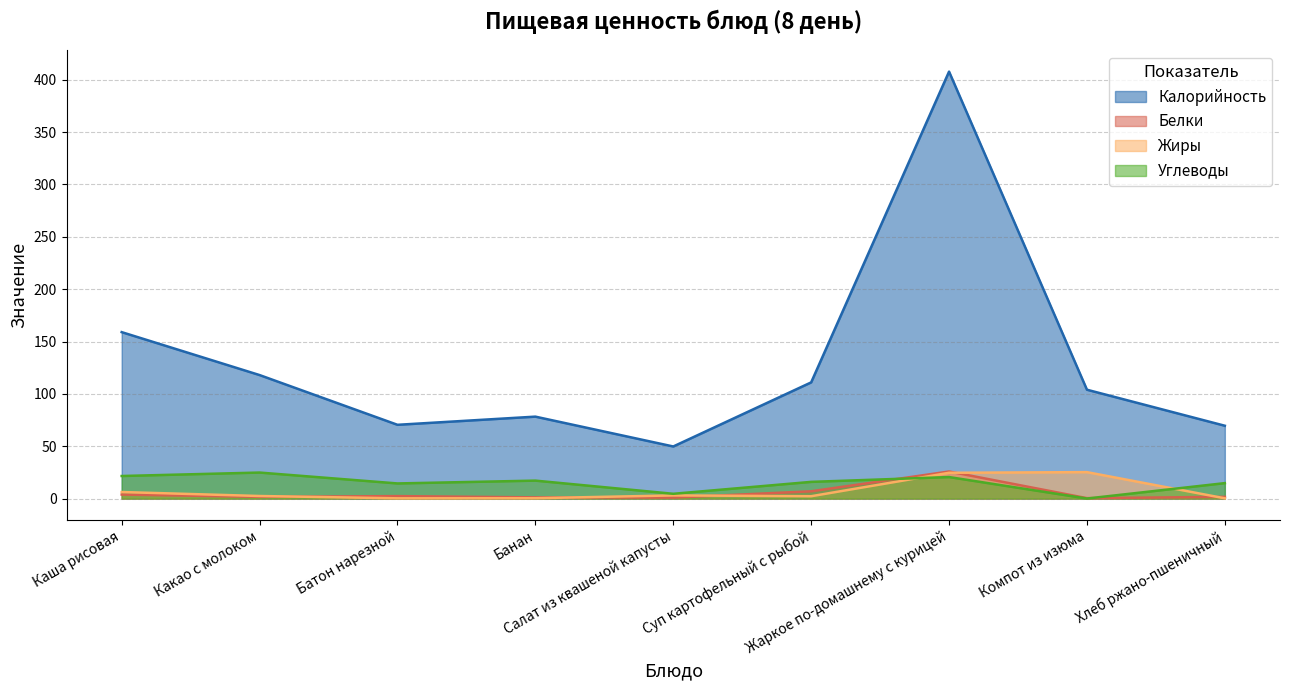

What is the sum of the Калорийность values at Компот из изюма and Каша рисовая?

263.0